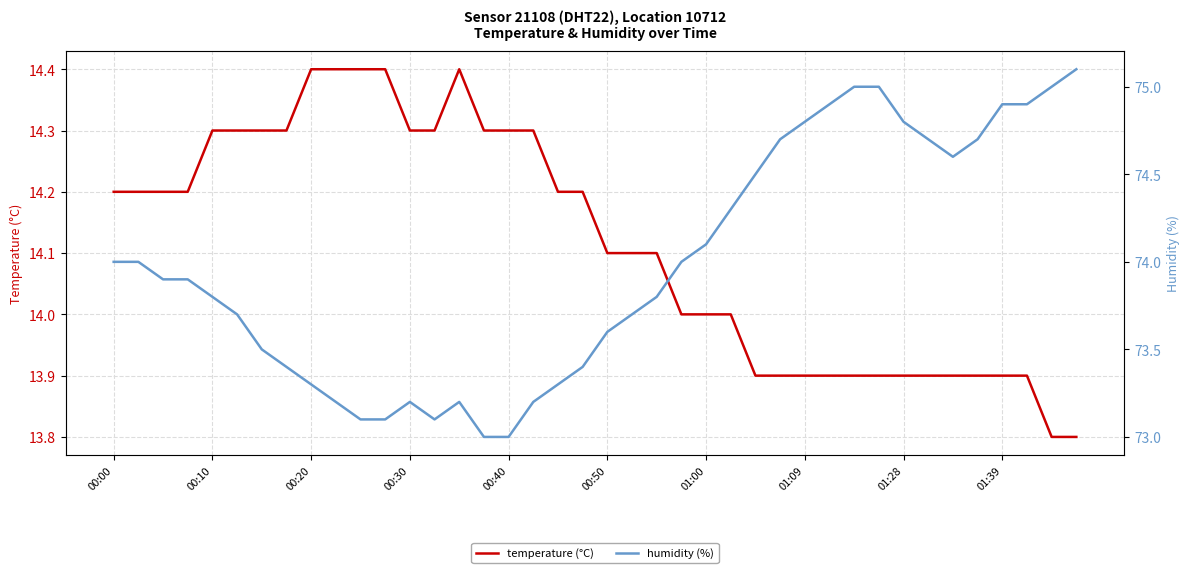

In humidity (%), how many points are lower than both neighbors (excluding endpoints)?

2